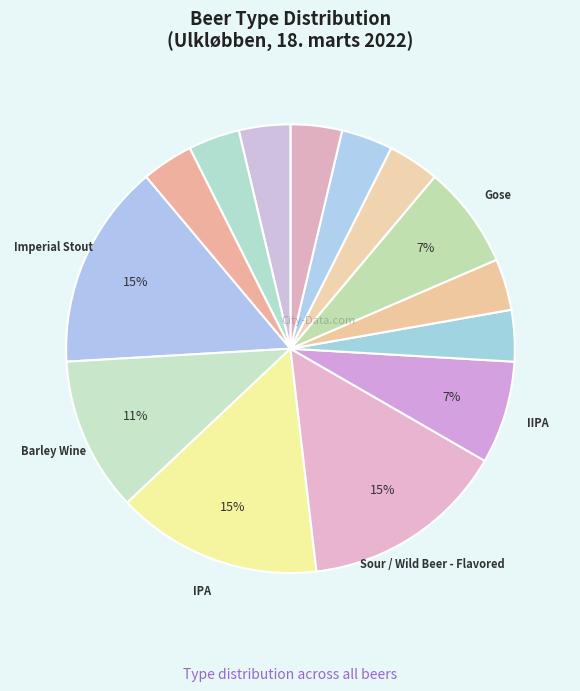

Count the number of slices in the pie.

14